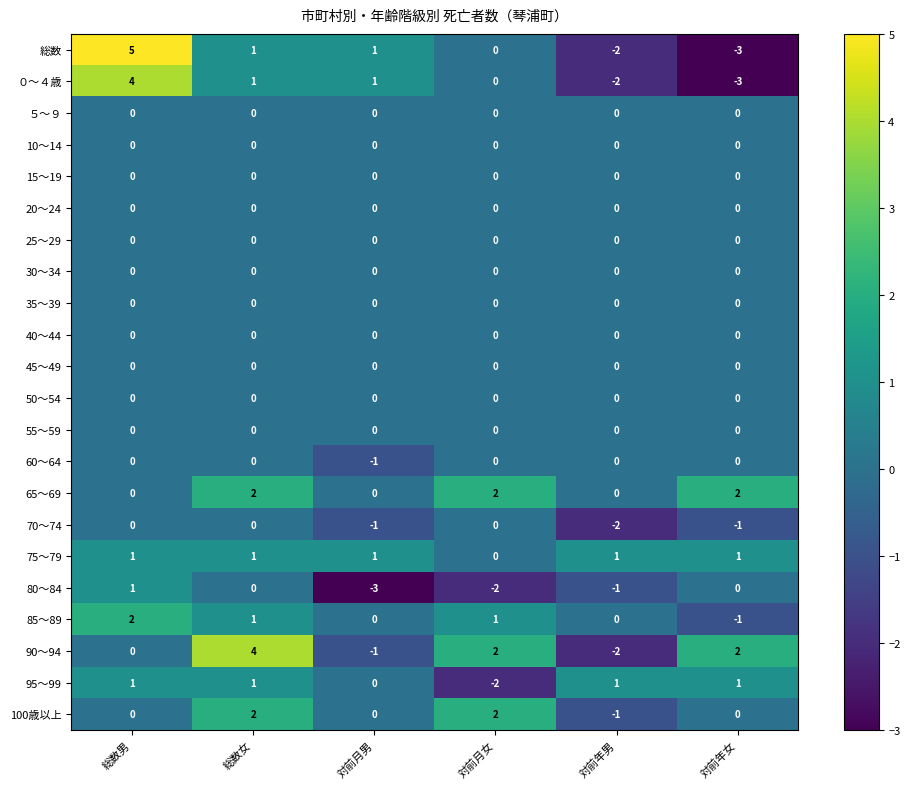

How many categories are shown in the chart?

6